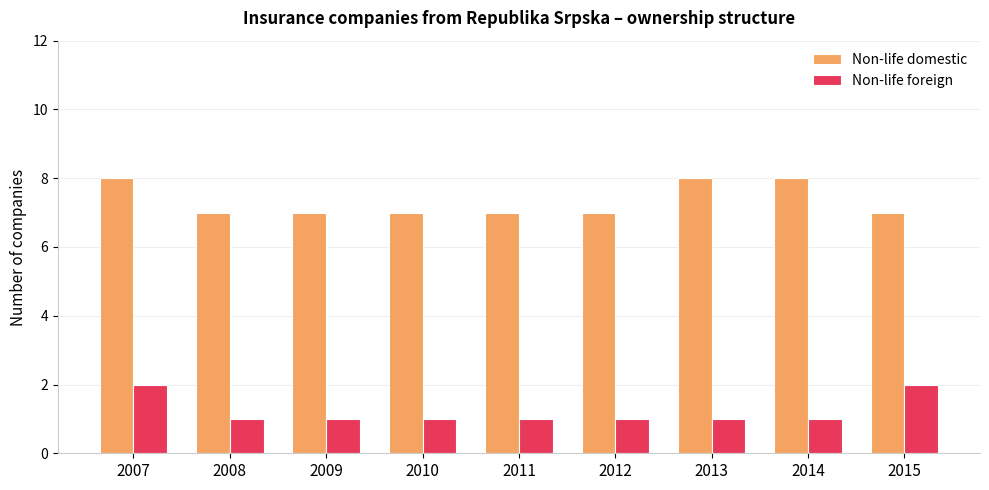

Reading left to right, transcribe all the data shown in this chart.

Non-life domestic: 8	7	7	7	7	7	8	8	7
Non-life foreign: 2	1	1	1	1	1	1	1	2